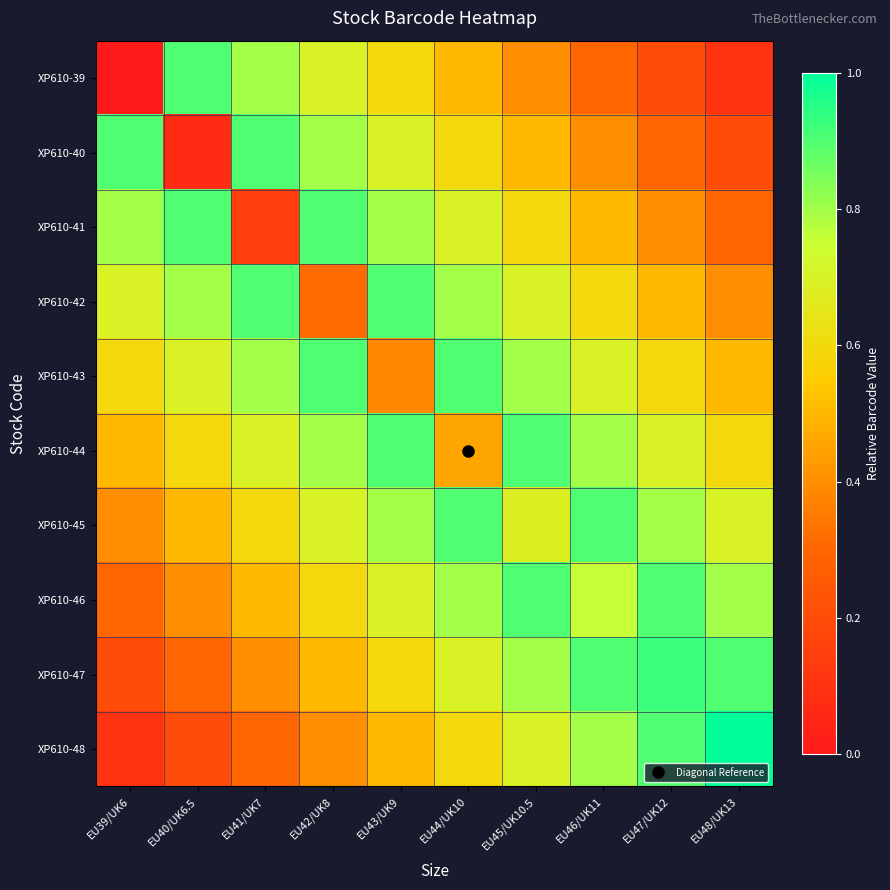

Which has a higher value, EU45/UK10.5 or EU42/UK8?

EU42/UK8